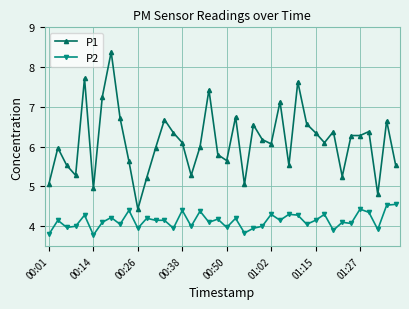

True or false: P1 and P2 cross at least once.

False